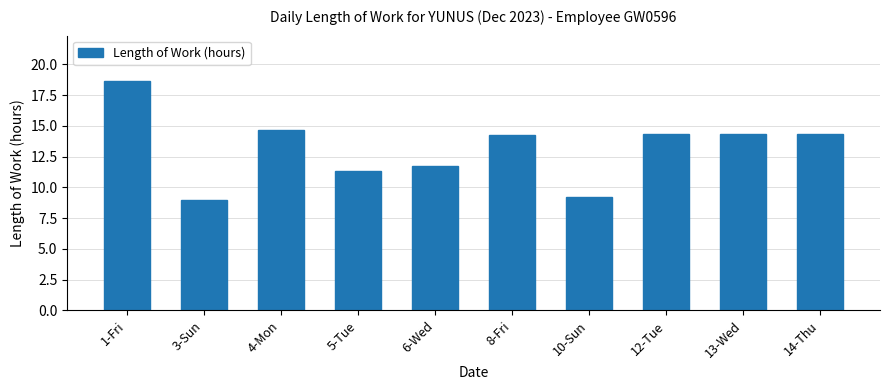

The value at 12-Tue is 5.9. True or false?

False